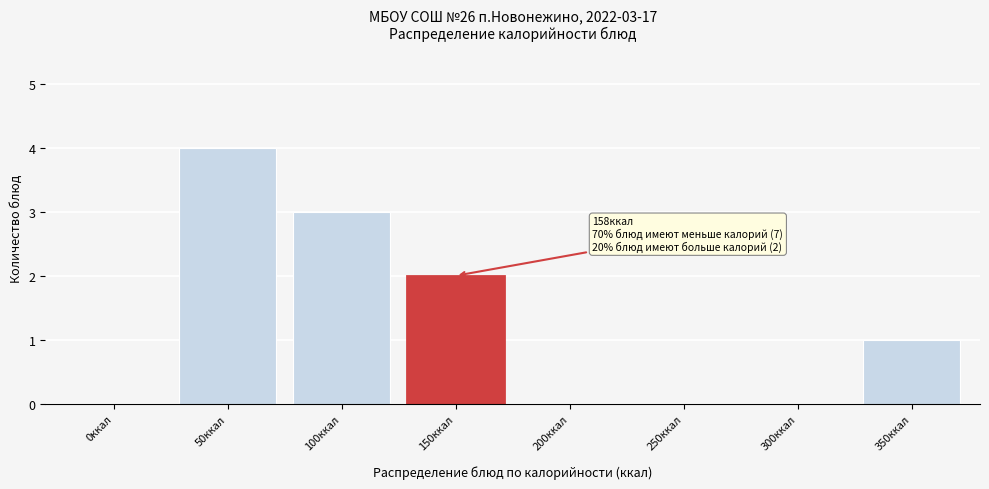

Reading left to right, extract all data points from this chart.

0ккал=0	50ккал=4	100ккал=3	150ккал=2	200ккал=0	250ккал=0	300ккал=0	350ккал=1